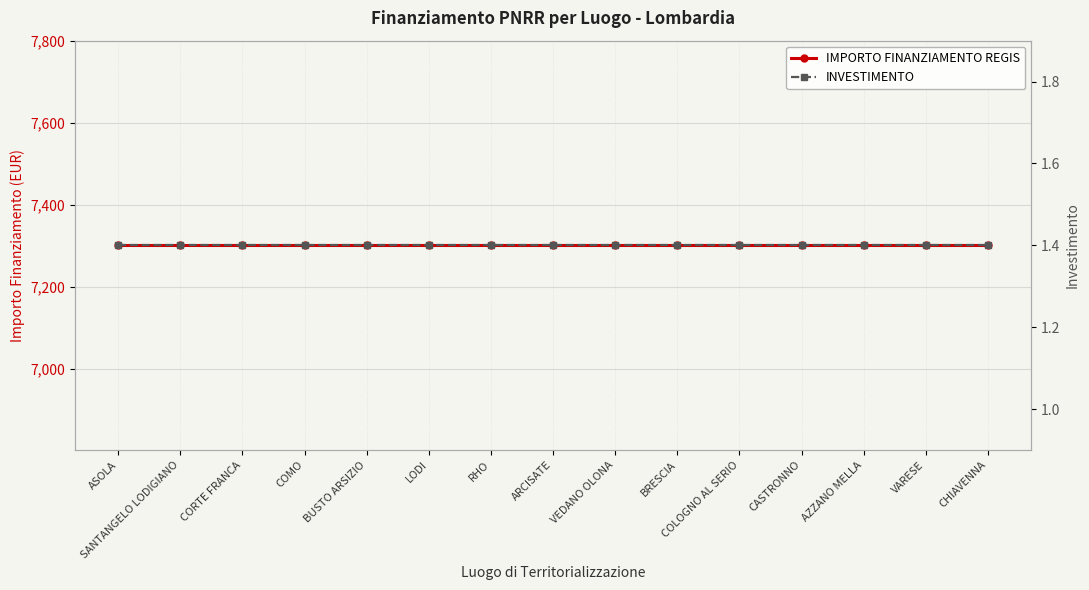

List the labels in order of IMPORTO FINANZIAMENTO REGIS value, largest first.

ASOLA, SANTANGELO LODIGIANO, CORTE FRANCA, COMO, BUSTO ARSIZIO, LODI, RHO, ARCISATE, VEDANO OLONA, BRESCIA, COLOGNO AL SERIO, CASTRONNO, AZZANO MELLA, VARESE, CHIAVENNA